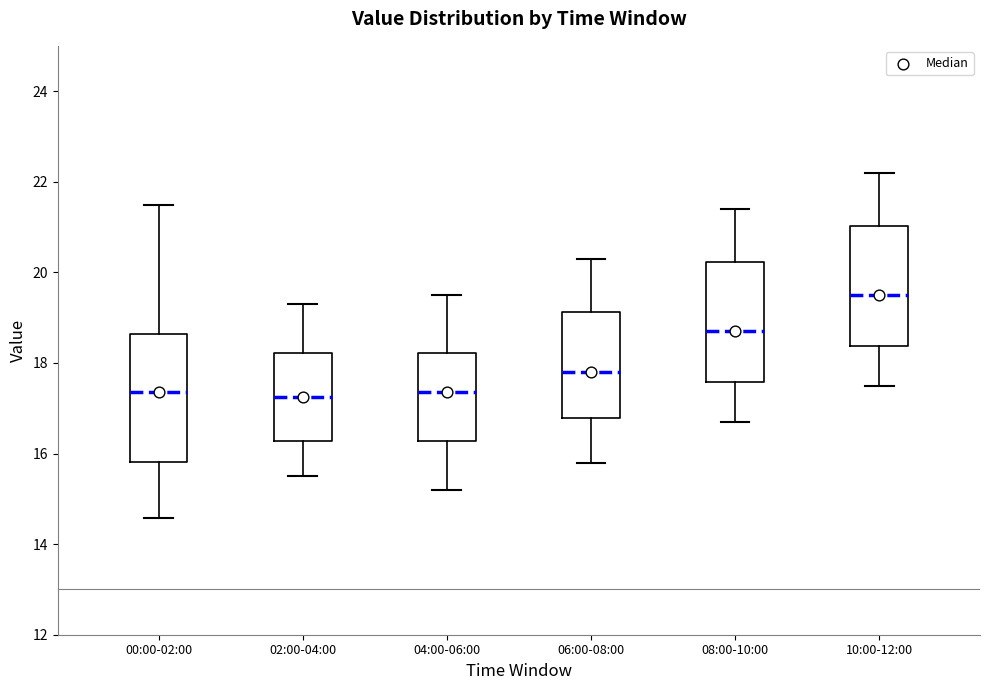

Which box's median line is the highest?

10:00-12:00